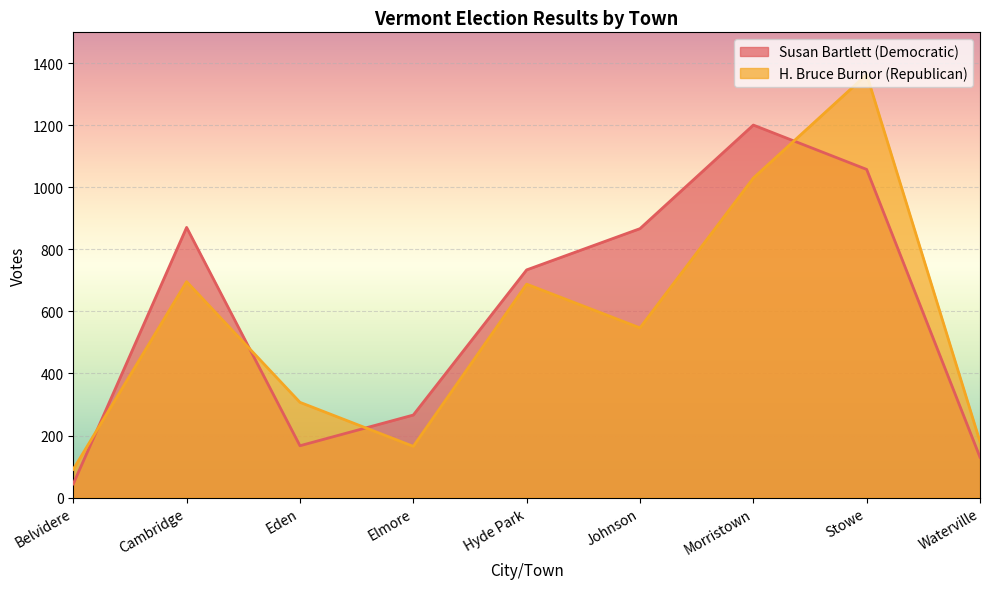

What is the difference between the maximum and second lowest values in the H. Bruce Burnor (Republican) series?

1199